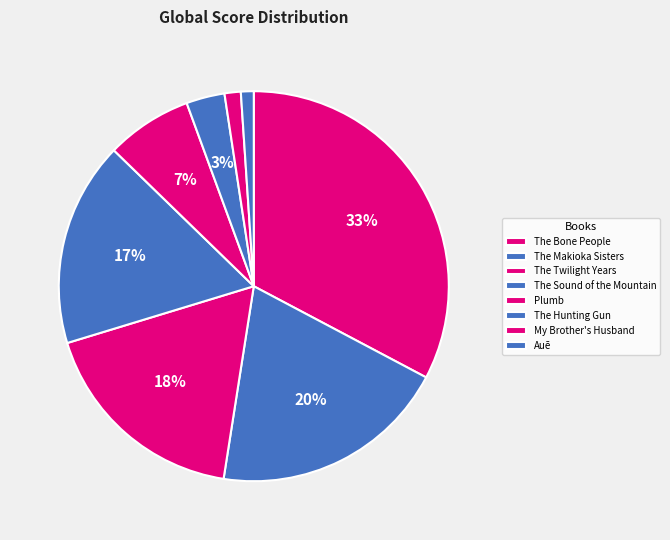

How many segments does this pie chart have?

8